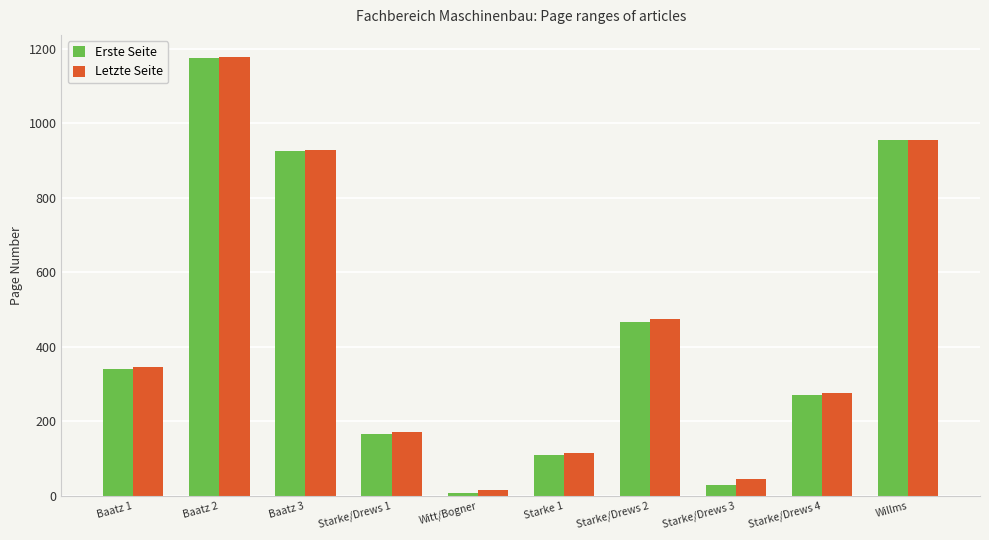

Which series changed the most between Starke/Drews 2 and Starke/Drews 3?

Erste Seite